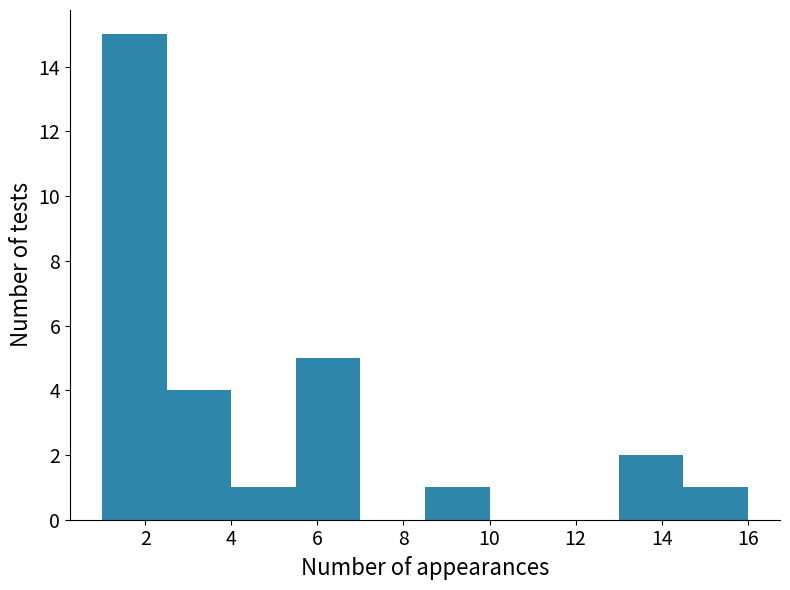

Over which range of the x-axis is the bar tallest?

1.0 to 2.5